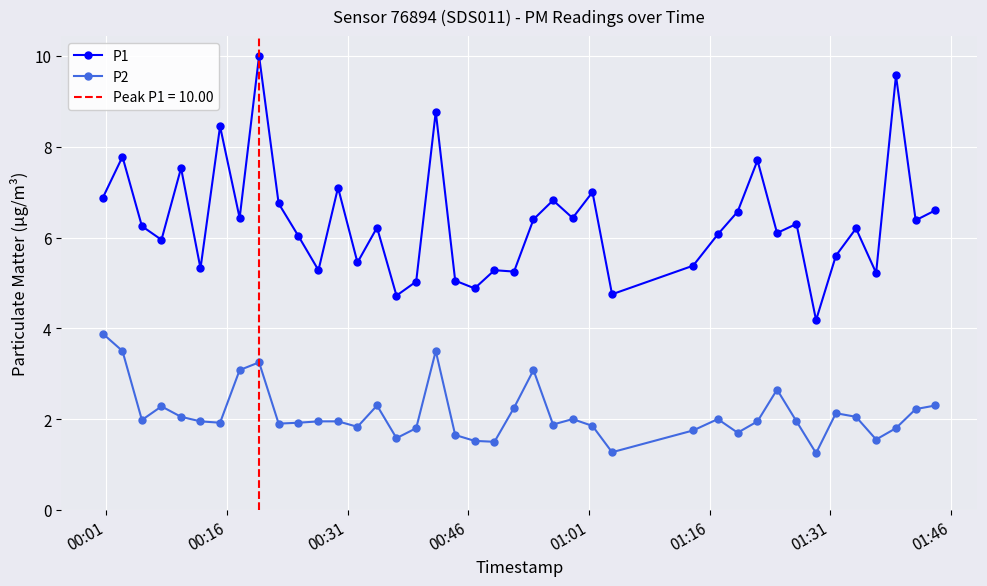

Rank the series by their average value, from highest to lowest.

P1, P2